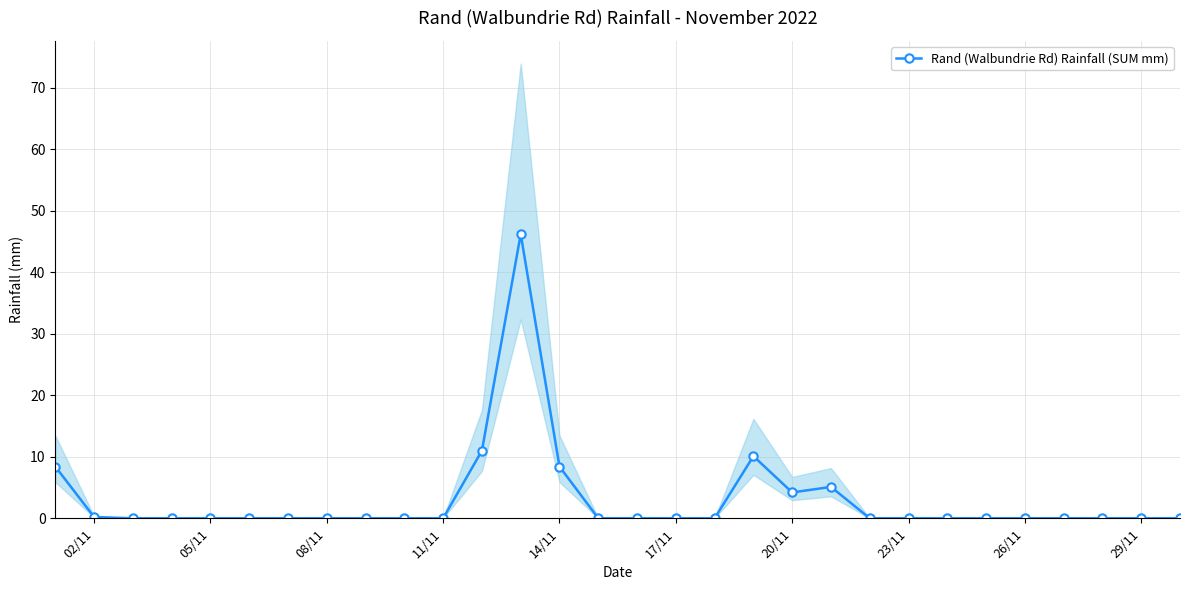

How many points are lower than both their immediate neighbors (excluding endpoints)?

1